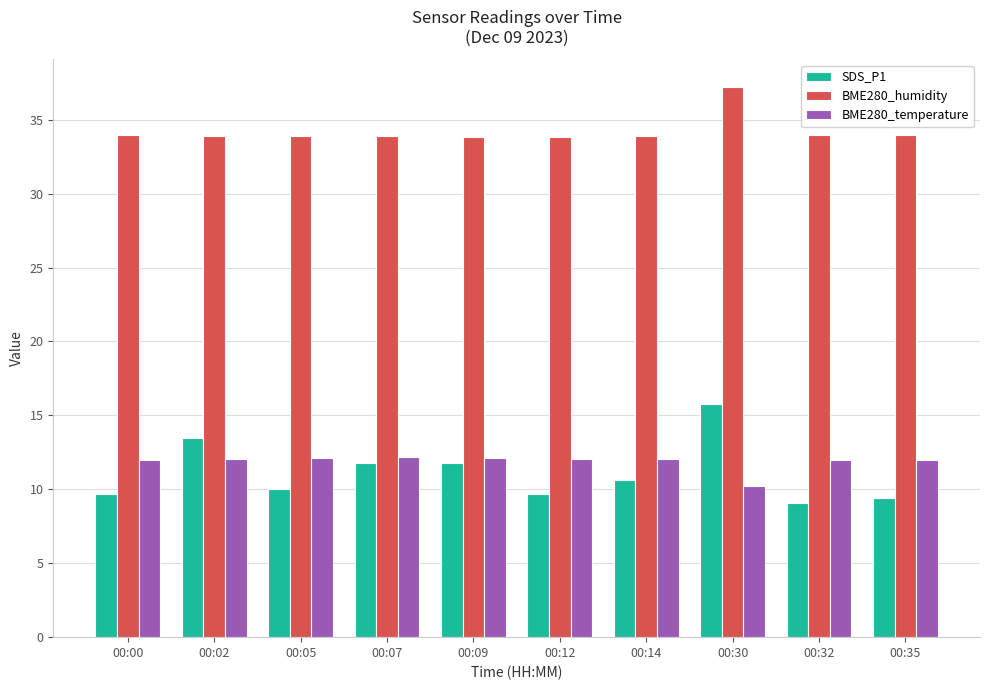

What is the sum of the SDS_P1 values at 00:02 and 00:35?

22.9